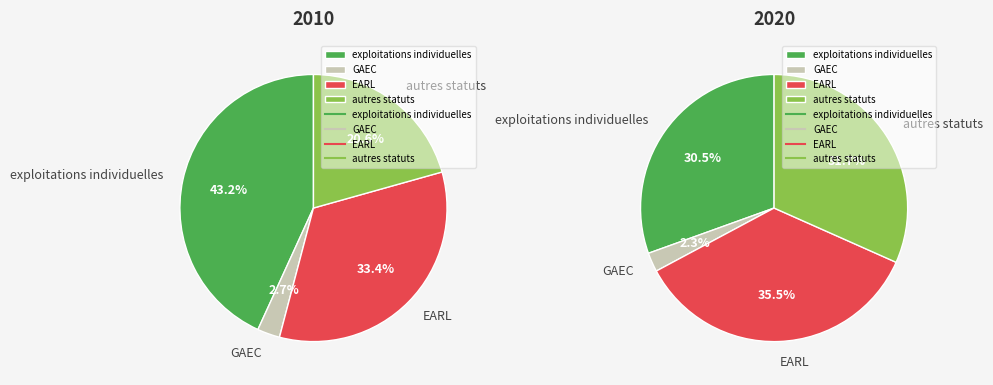

Which slice is the smallest?

GAEC